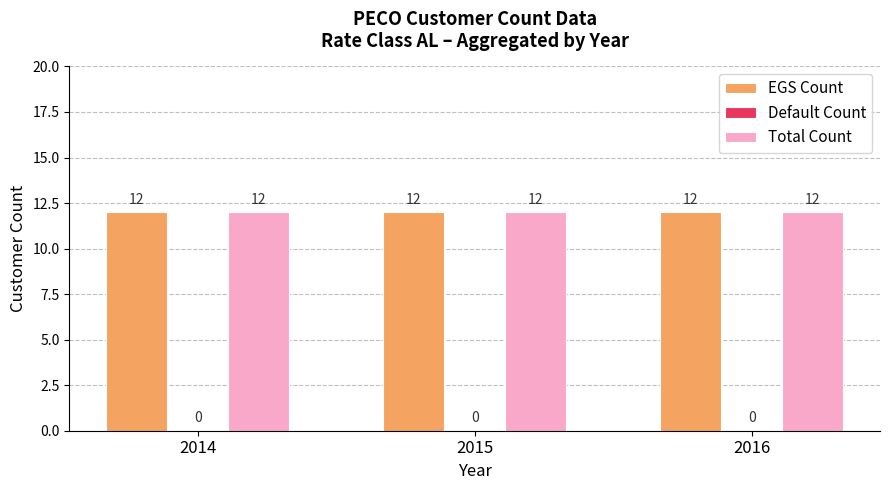

Reading left to right, what are all the values shown in this chart?

EGS Count: 2014=12	2015=12	2016=12
Default Count: 2014=0	2015=0	2016=0
Total Count: 2014=12	2015=12	2016=12